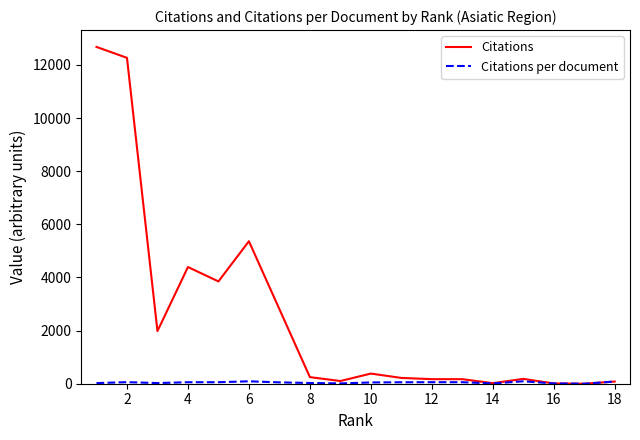

Does the chart display data point markers on the line(s)?

No